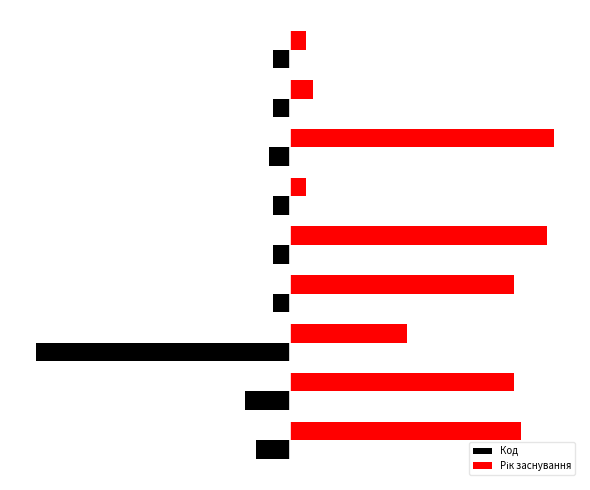

What is the sum of all Код values?

-138.7